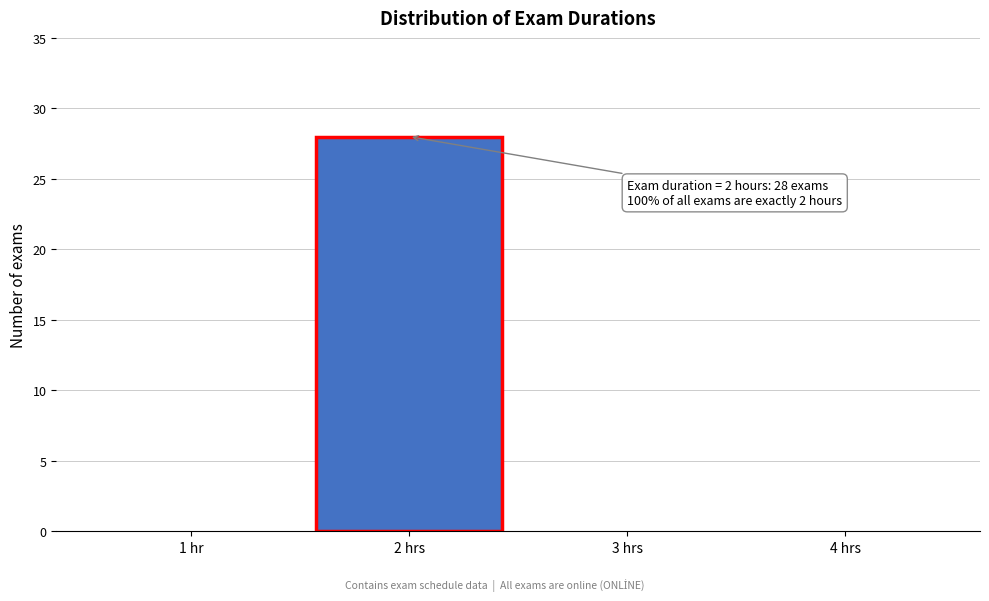

Reading left to right, extract all data points from this chart.

1 hr=0	2 hrs=28	3 hrs=0	4 hrs=0